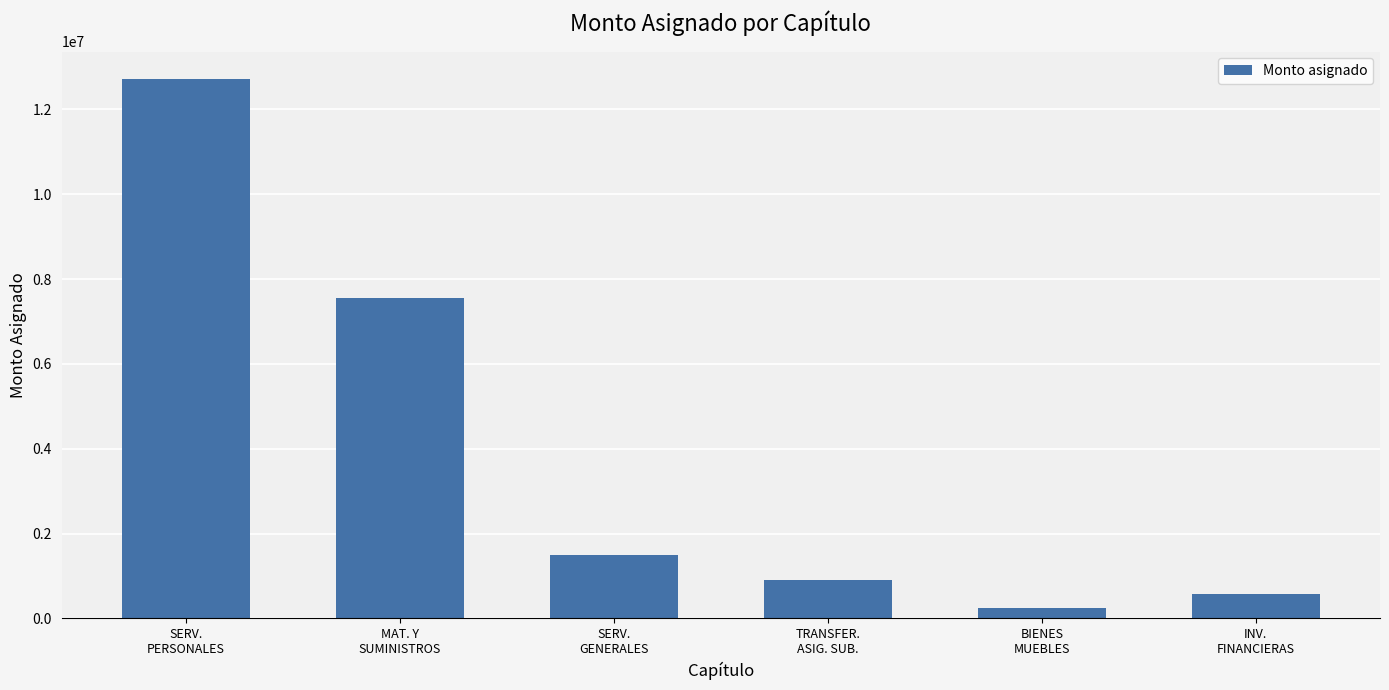

Reading left to right, list all the values displayed in this chart.

12728874.2	7561784.4	1504116.6	899836.5	251000.0	585433.4